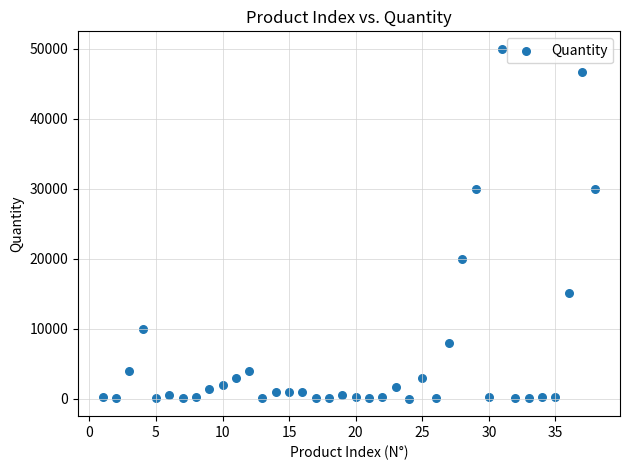

What is the range of Y values (max minus min)?

49976